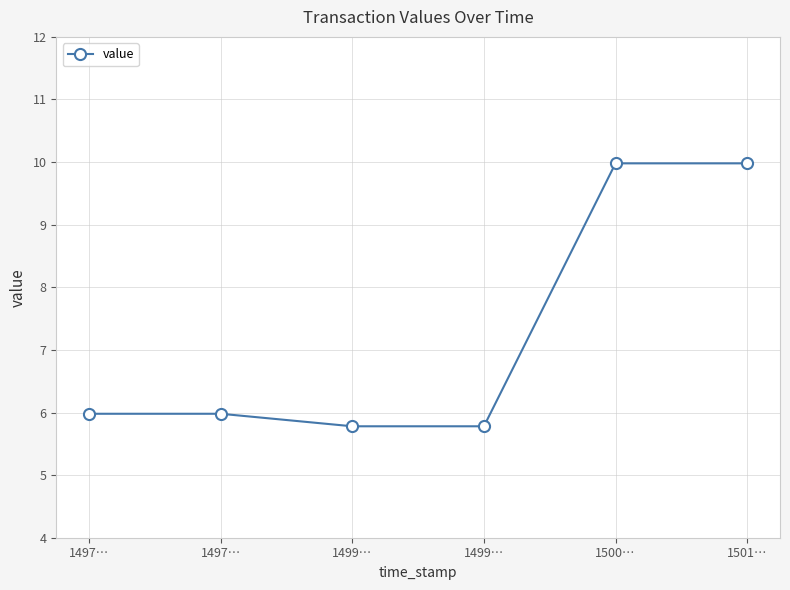

How many lines are shown in the chart?

1